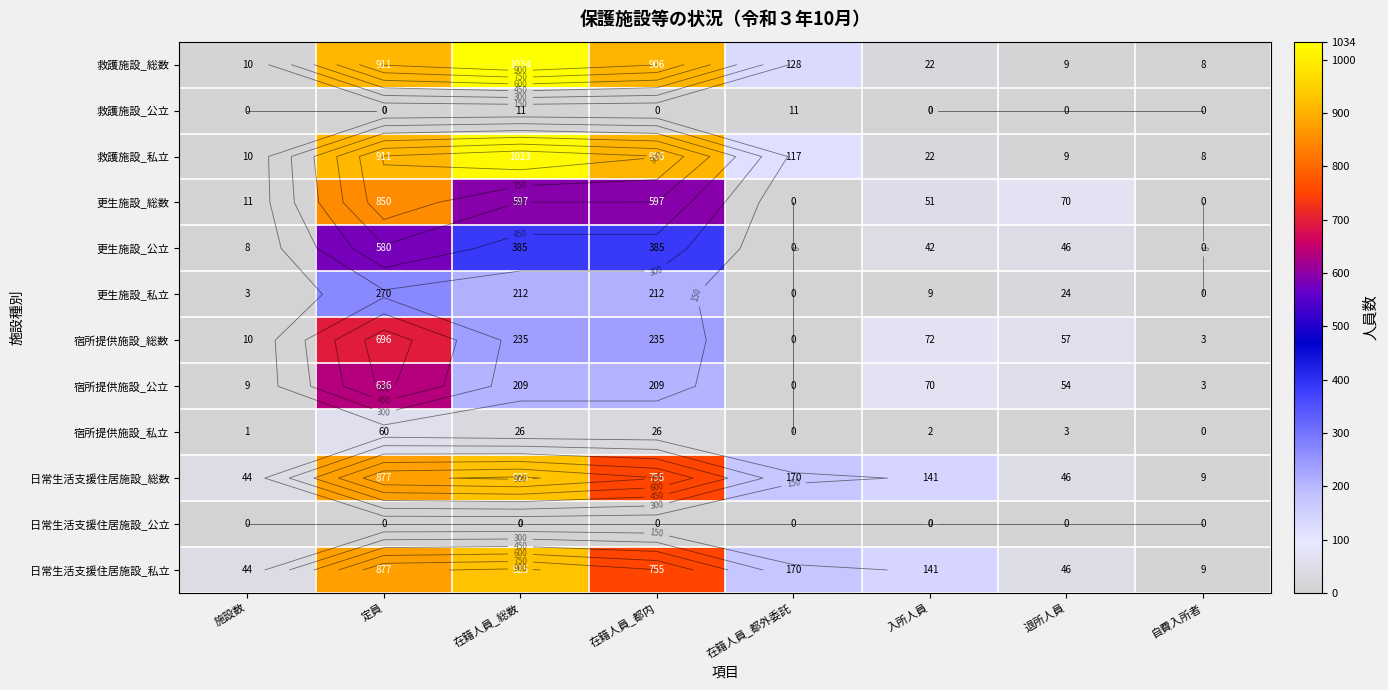

What is the maximum value shown in the chart?

1034